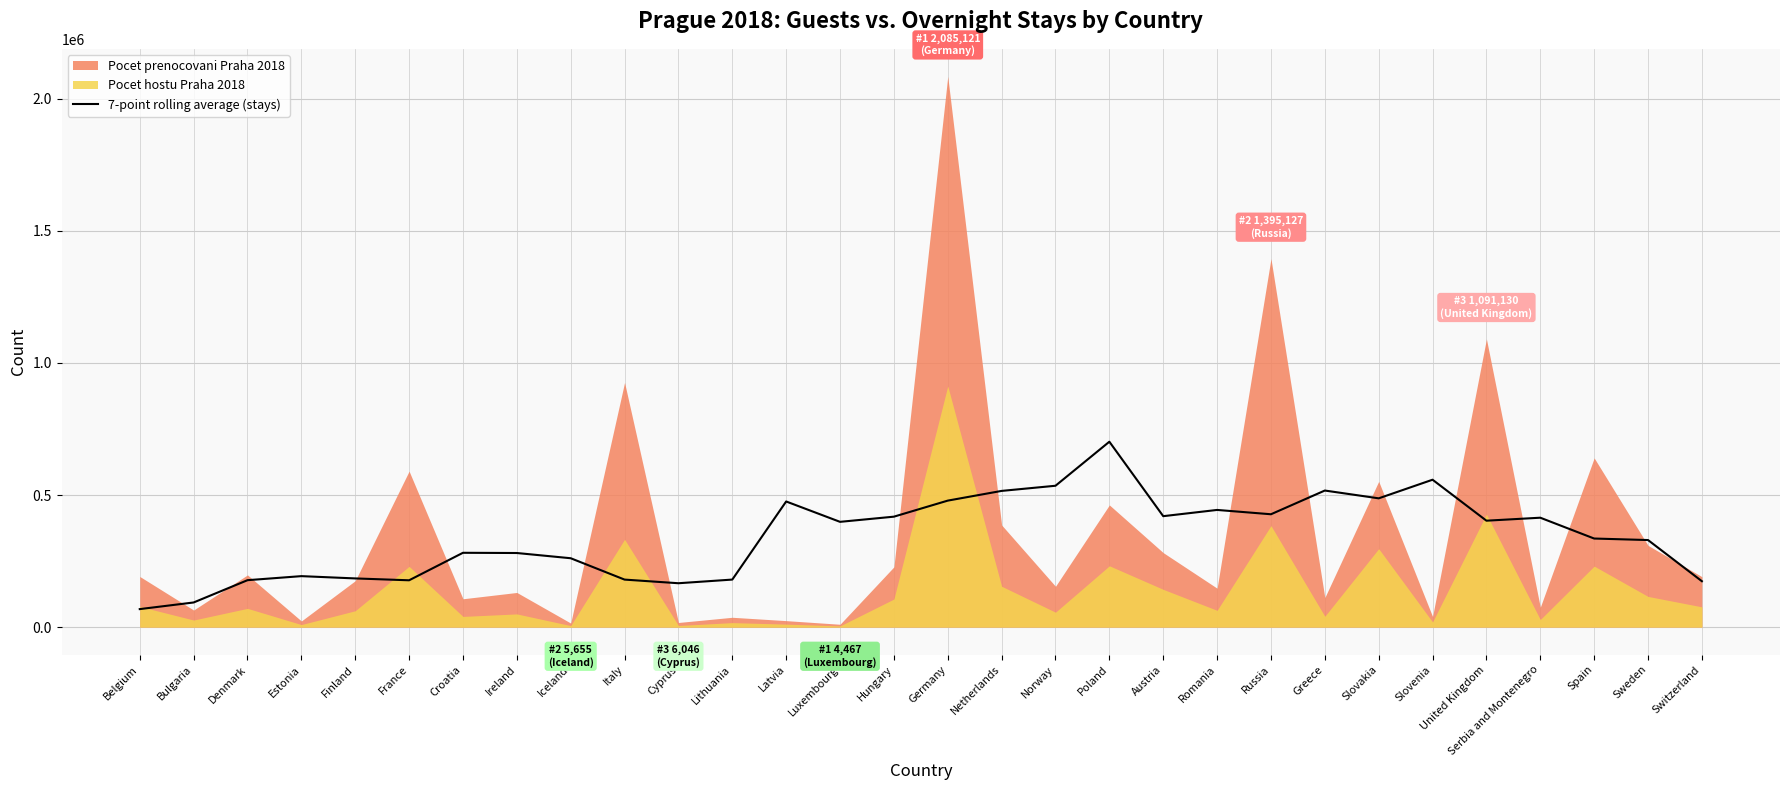

How many interior local valleys (lower than both neighbors) does the data have?

7